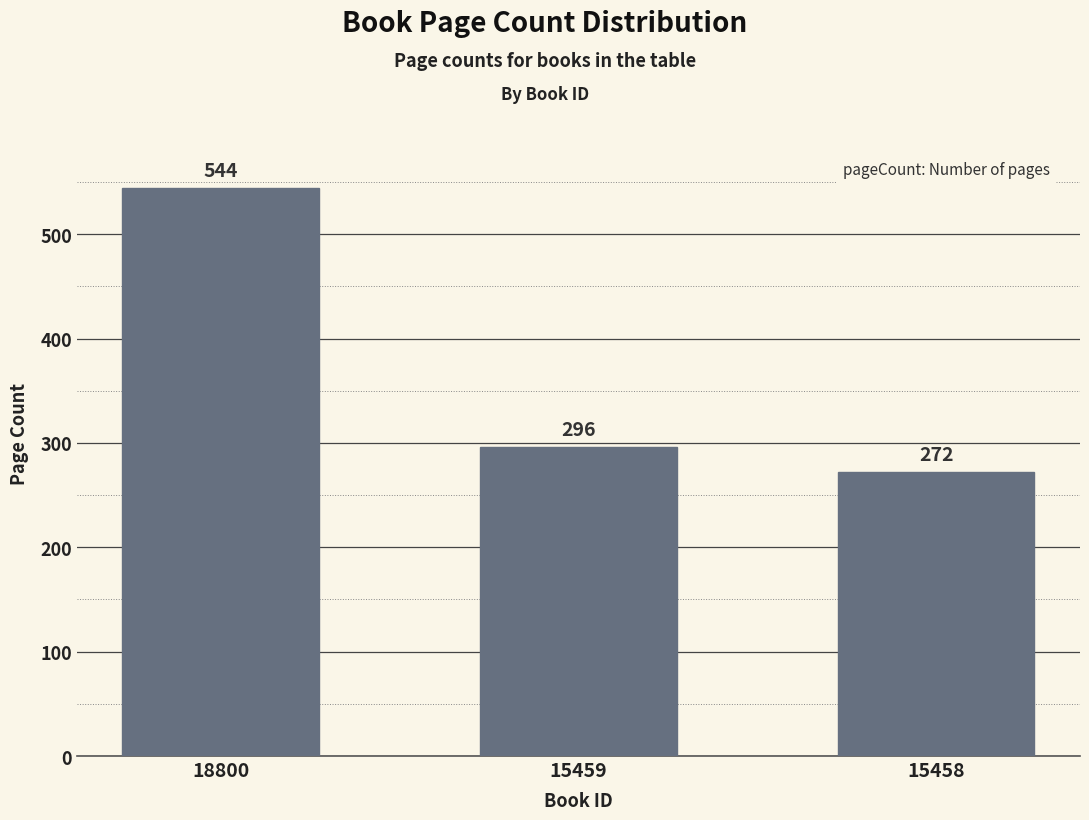

Does the chart contain stacked bars?

No